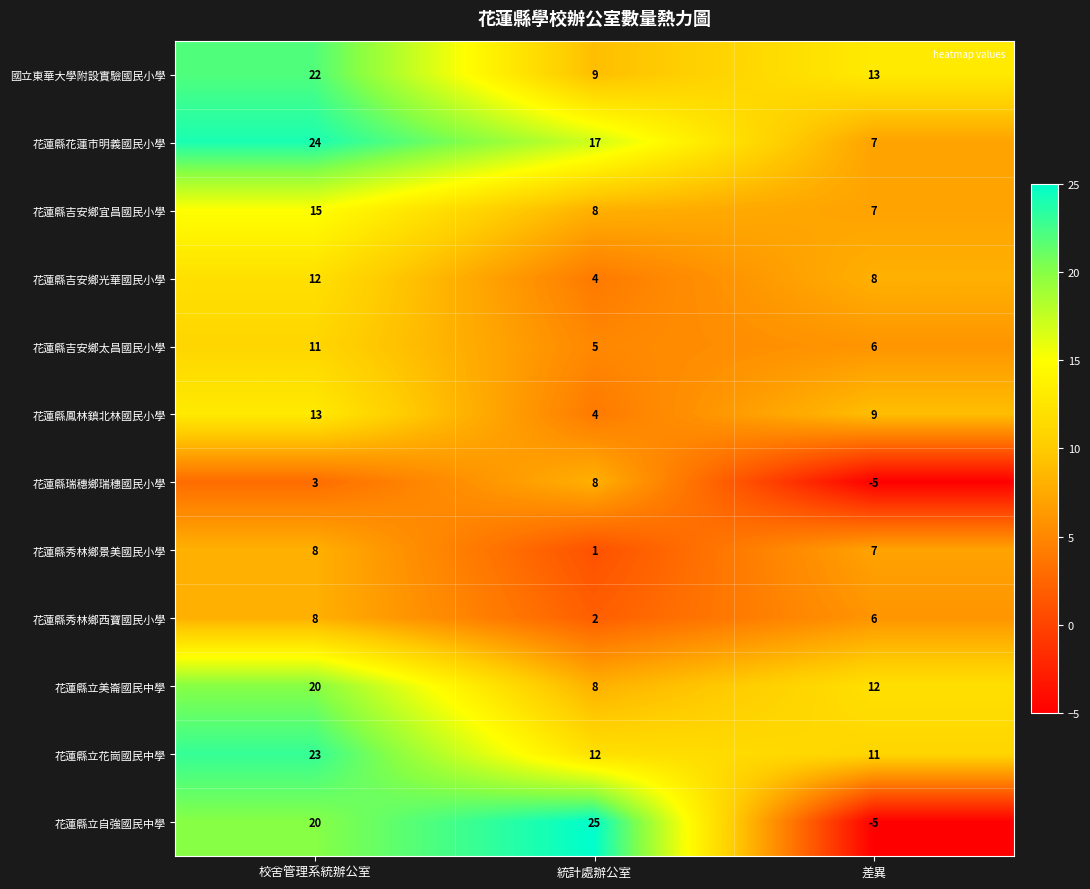

Rank the categories by 花蓮縣吉安鄉太昌國民小學 value from lowest to highest.

統計處辦公室, 差異, 校舍管理系統辦公室